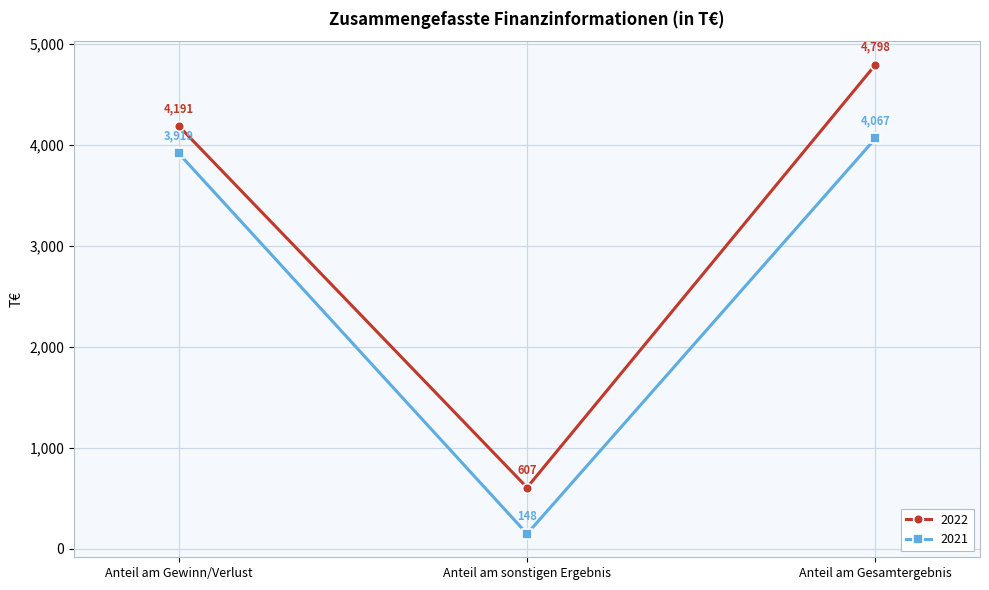

Which label corresponds to the largest value in the chart?

Anteil am Gesamtergebnis